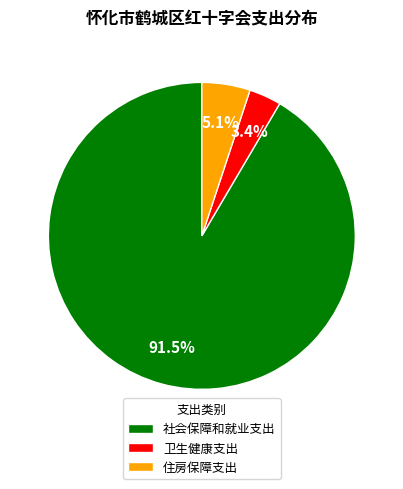

Is there any slice that represents more than half of the pie?

Yes